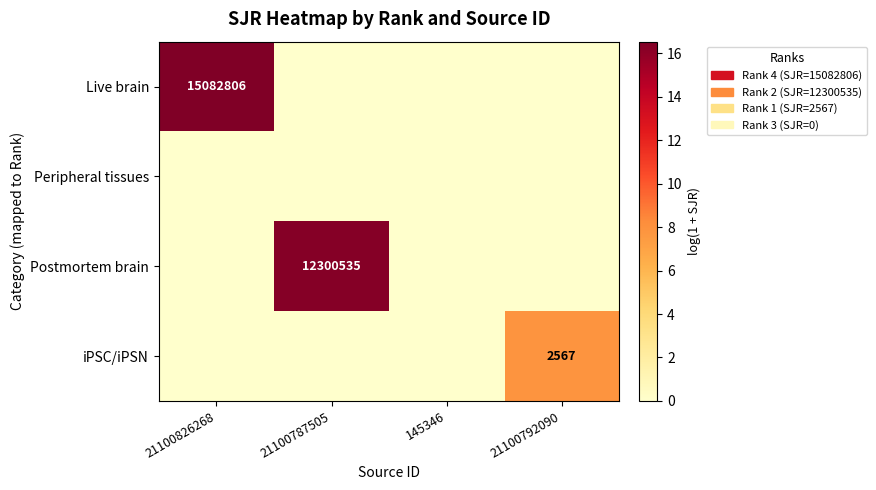

At which category is the sum across all series the highest?

21100826268